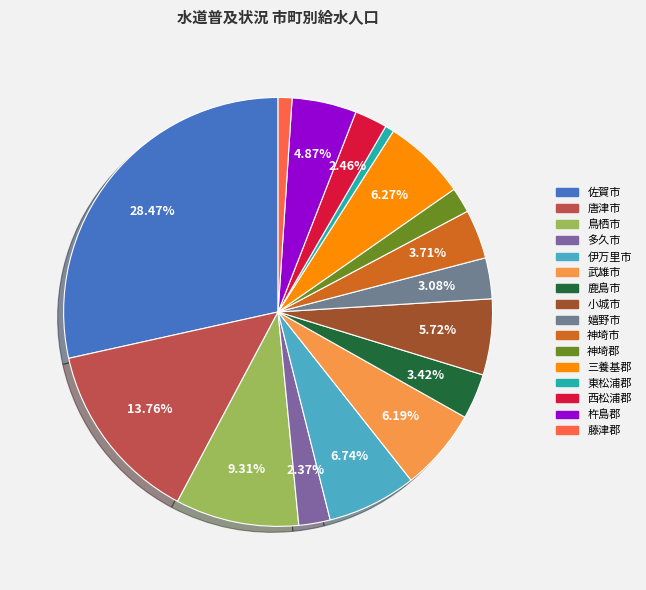

What portion of the pie excludes 鹿島市?

96.6%